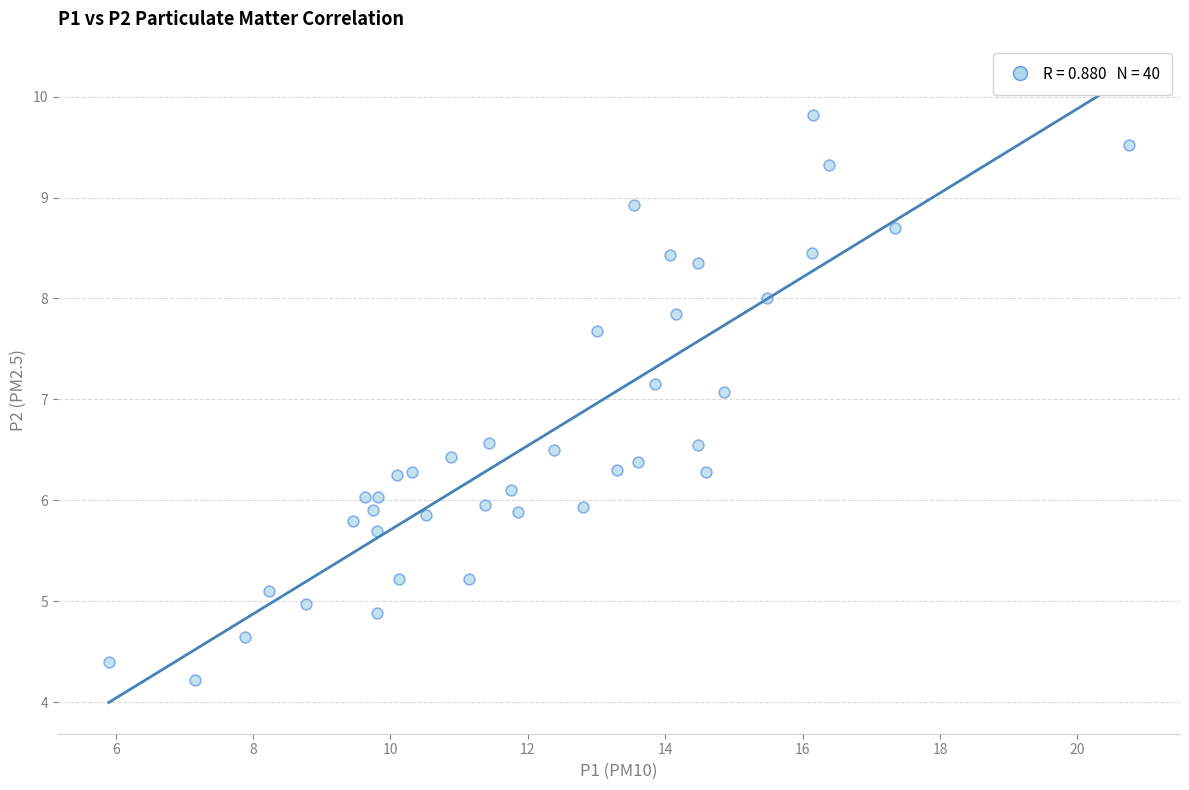

What is the range of X values (max minus min)?

14.8